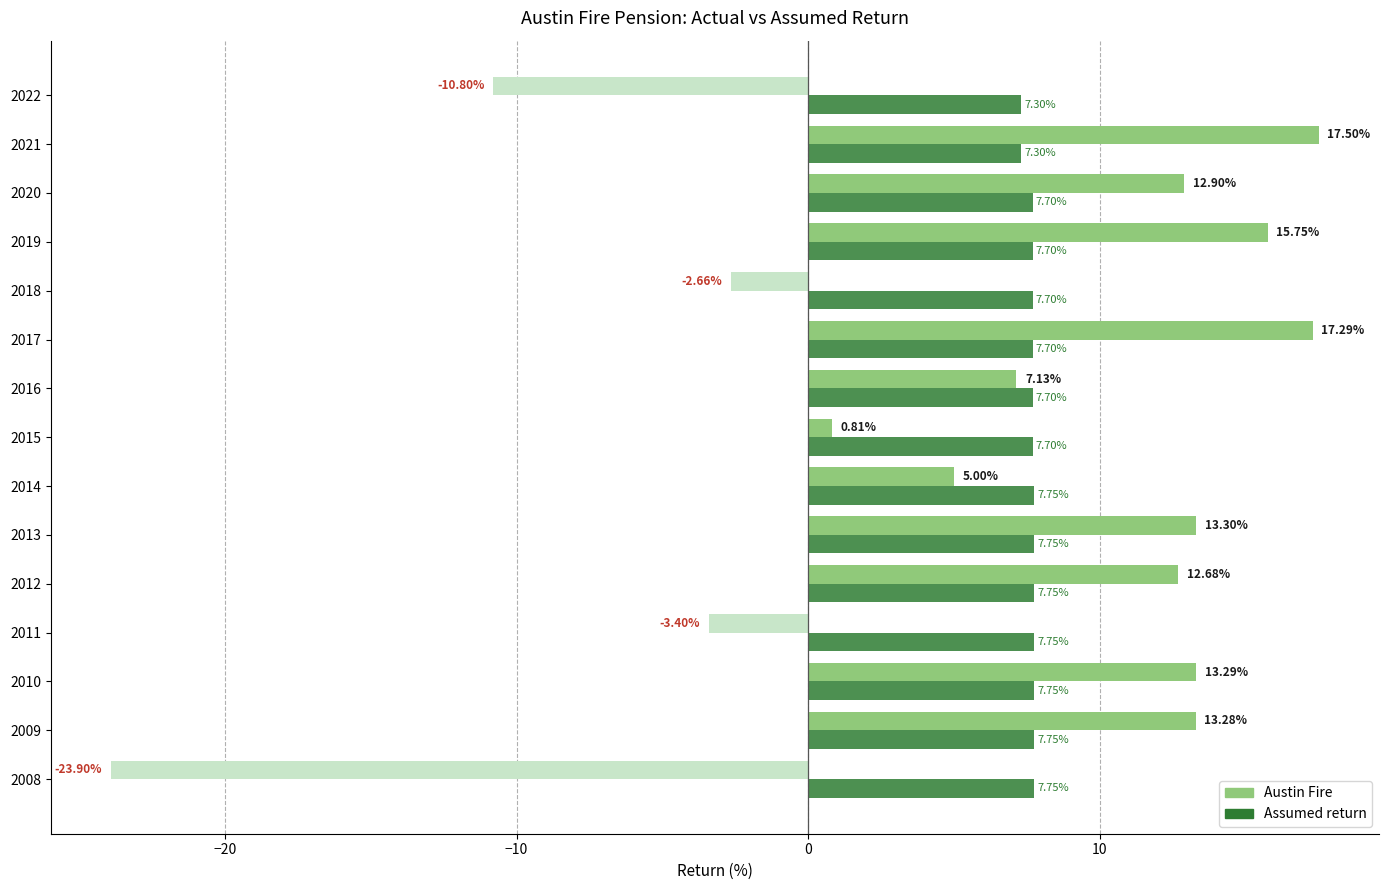

What is the sum of the Austin Fire values at 2018 and 2017?

14.6